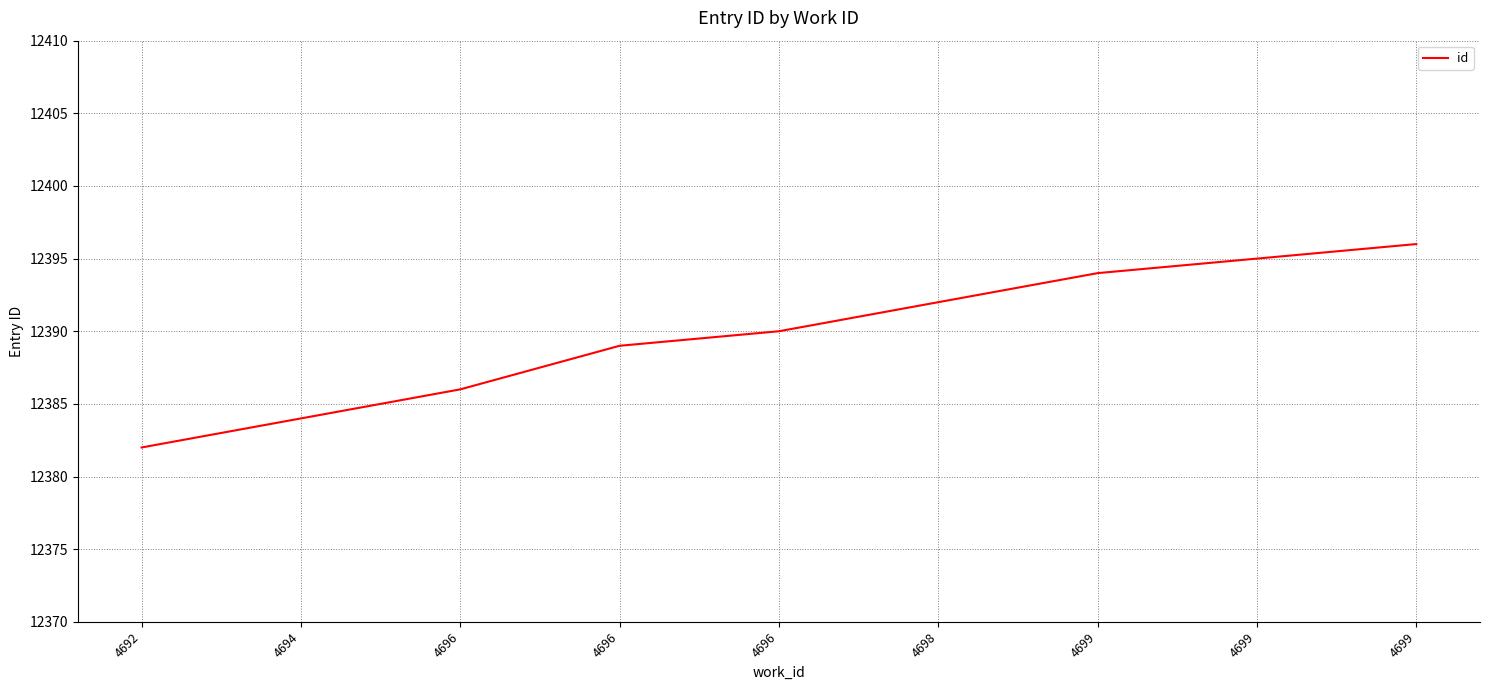

Which label corresponds to the smallest value in the chart?

4692